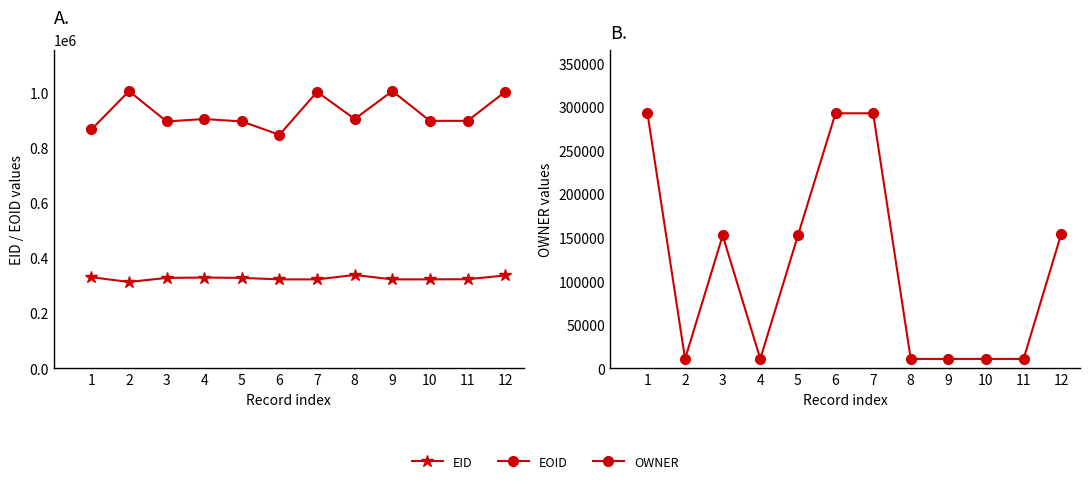

Which label corresponds to the smallest value in the chart?

4